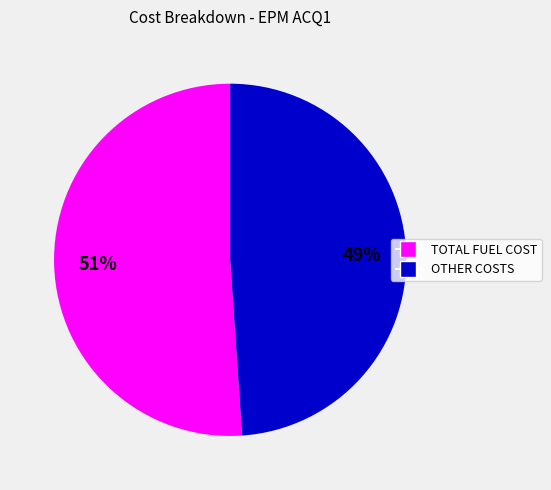

Is there any slice that represents more than half of the pie?

Yes